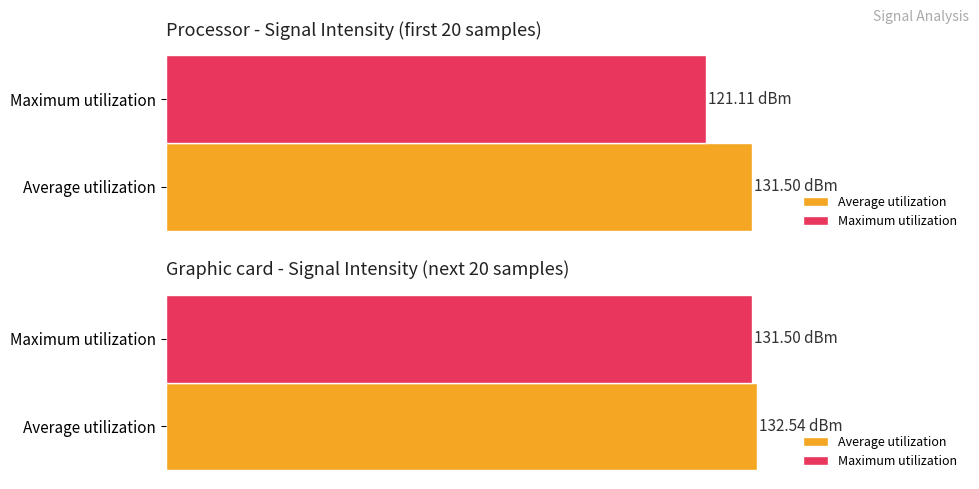

What are all the series names shown in the legend?

Average utilization, Maximum utilization